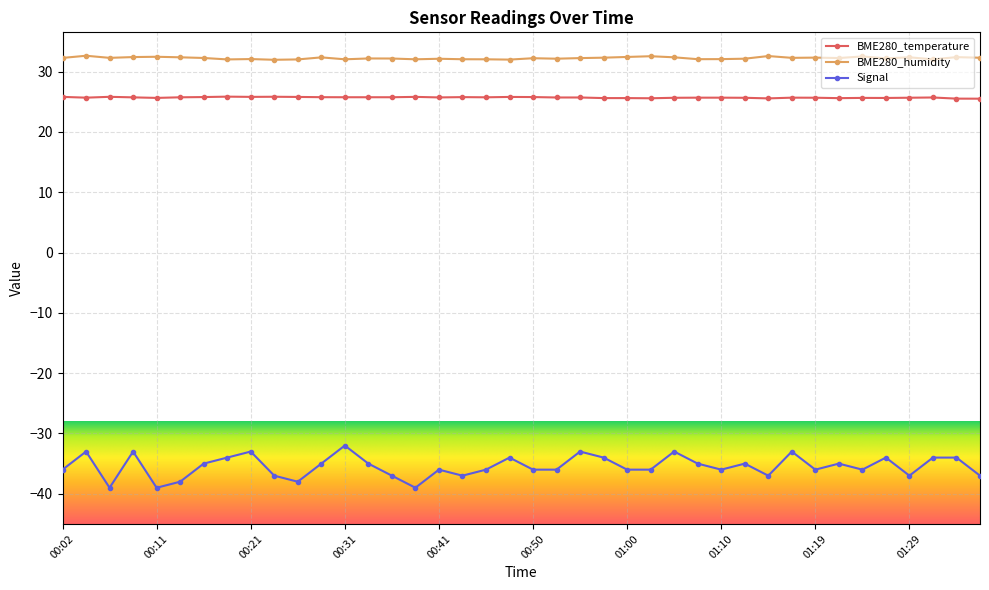

How many categories are shown in the chart?

40